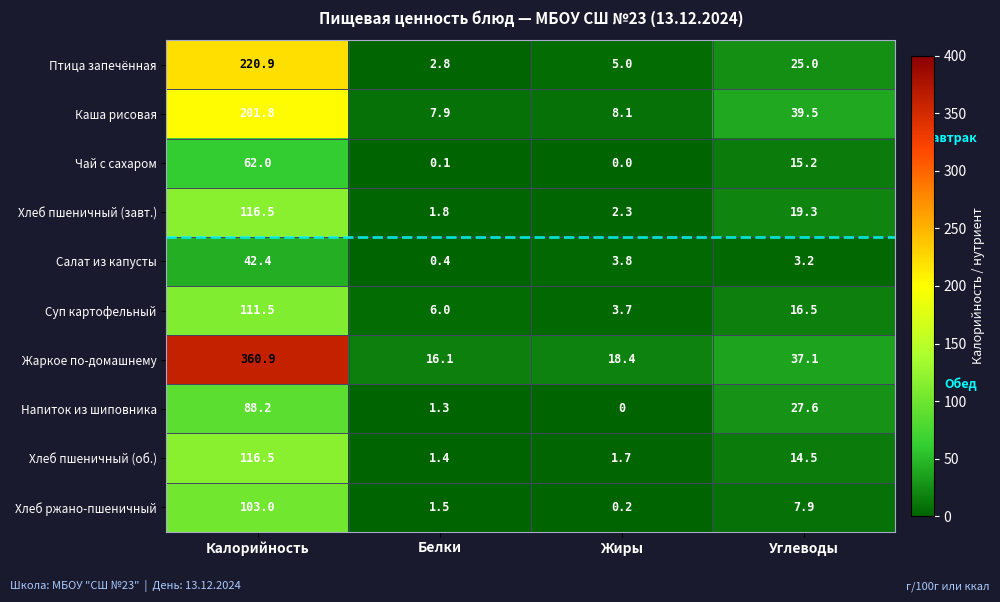

Rank the series at Белки from lowest to highest value.

Чай с сахаром, Салат из капусты, Напиток из шиповника, Хлеб пшеничный (об.), Хлеб ржано-пшеничный, Хлеб пшеничный (завт.), Птица запечённая, Суп картофельный, Каша рисовая, Жаркое по-домашнему